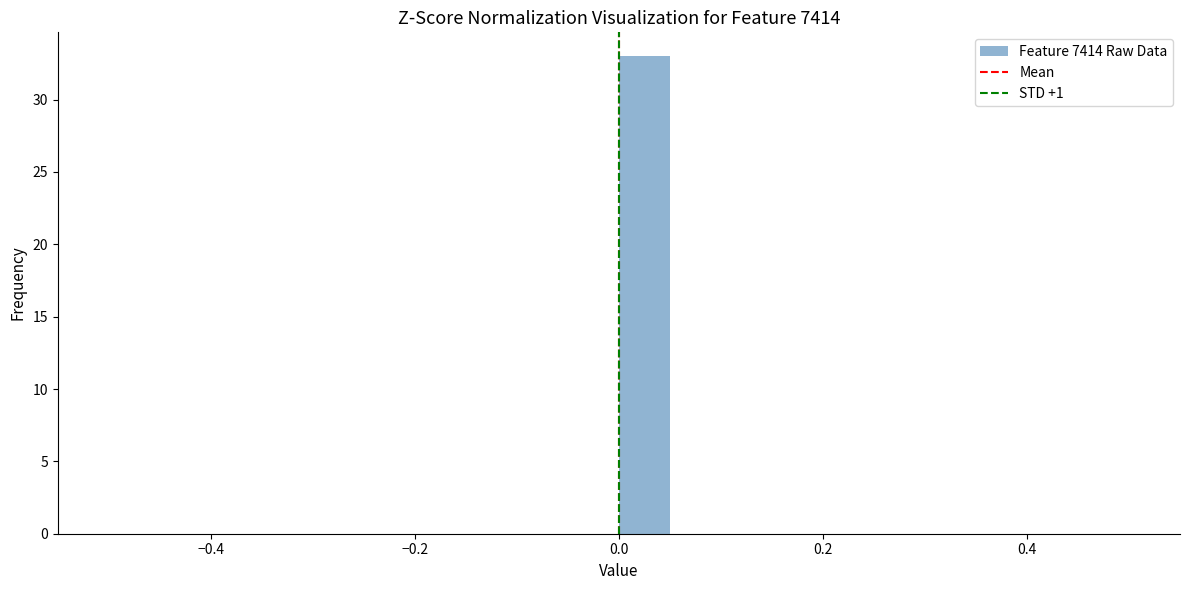

Read against the x-axis, roughly where is the centre of the tallest bar?

0.02